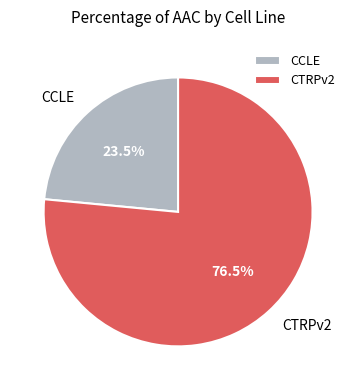

Is CCLE the majority of the pie?

No